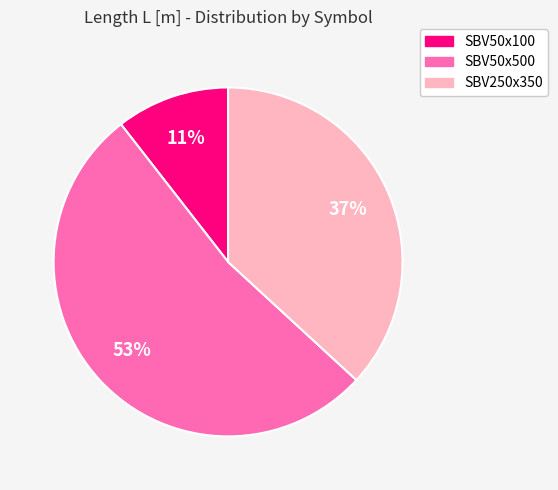

The SBV250x350 slice represents 48% of the pie. True or false?

False